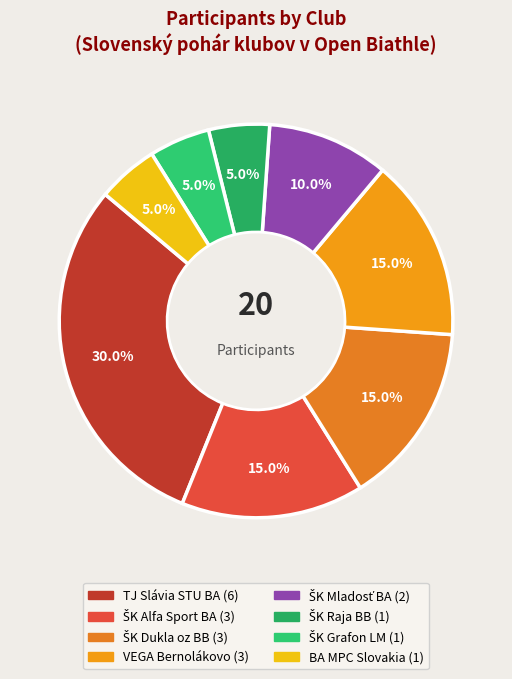

How many slices are in this pie chart?

8